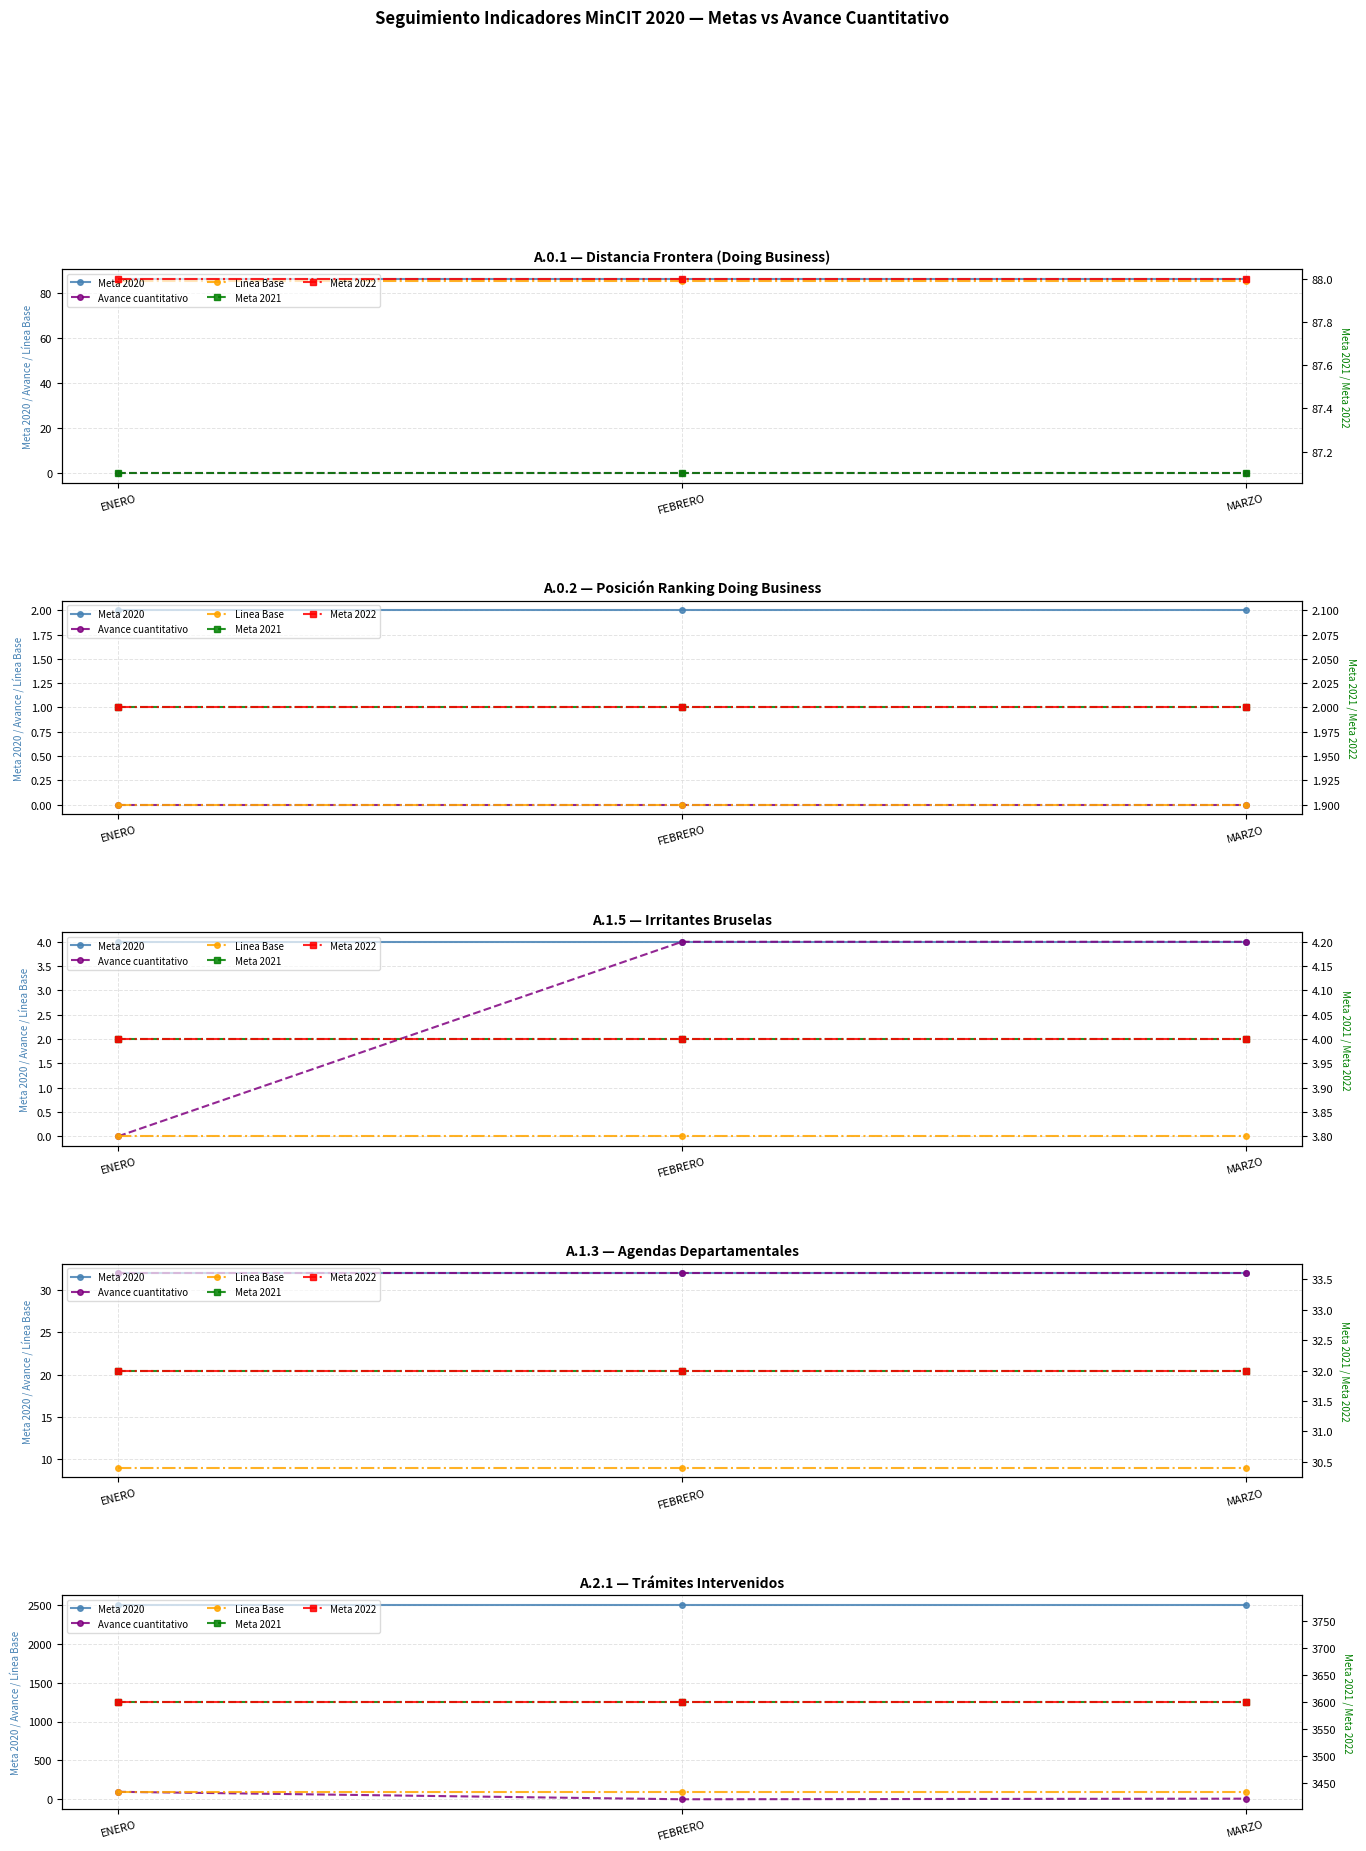

Does the chart display data point markers on the line(s)?

Yes